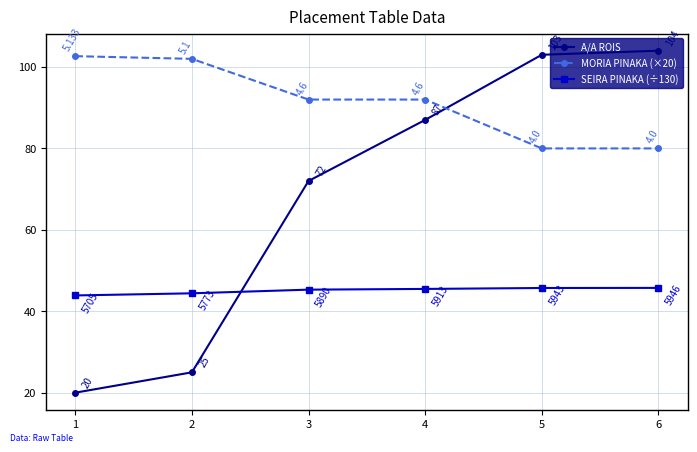

Reading right to left, transcribe all the data shown in this chart.

A/A ROIS: 104.0	103.0	87.0	72.0	25.0	20.0
MORIA PINAKA (×20): 80.0	80.0	92.0	92.0	102.0	102.7
SEIRA PINAKA (÷130): 45.7	45.7	45.5	45.3	44.4	43.9